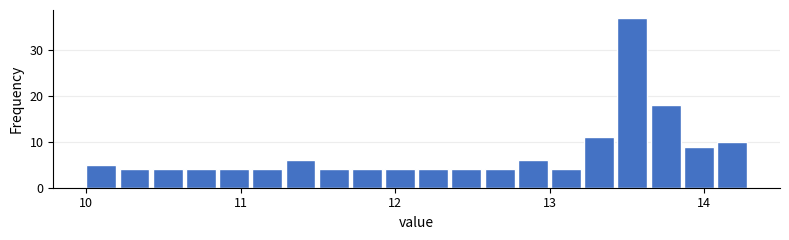

Around what value on the x-axis is the tallest bar? Give the approximate position of its centre, as read against the axis.

13.5